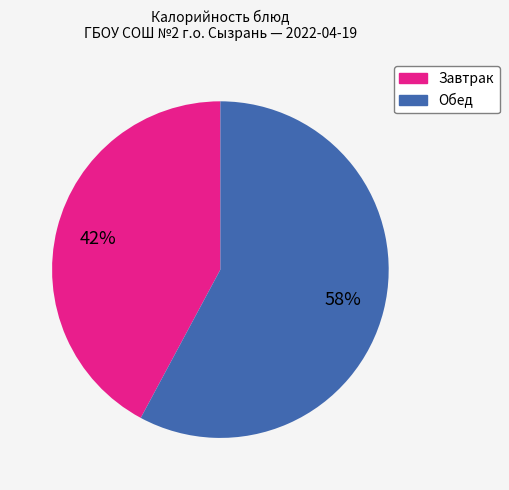

Does any single category account for the majority?

Yes